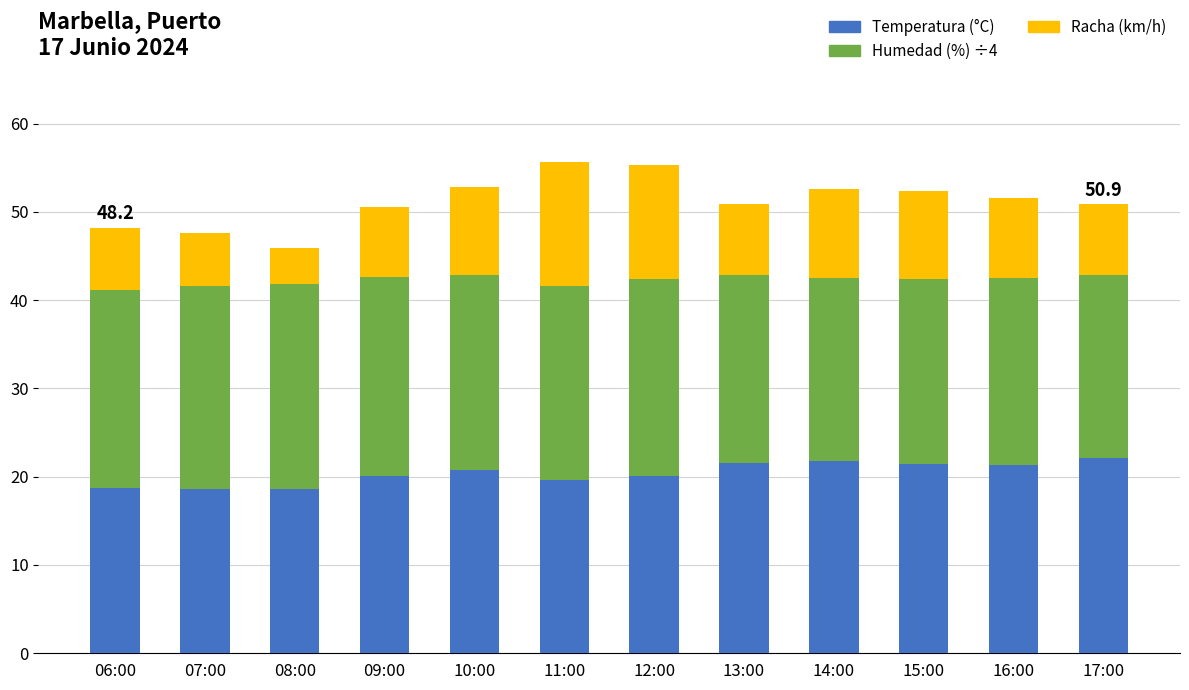

Are the bars horizontal?

No